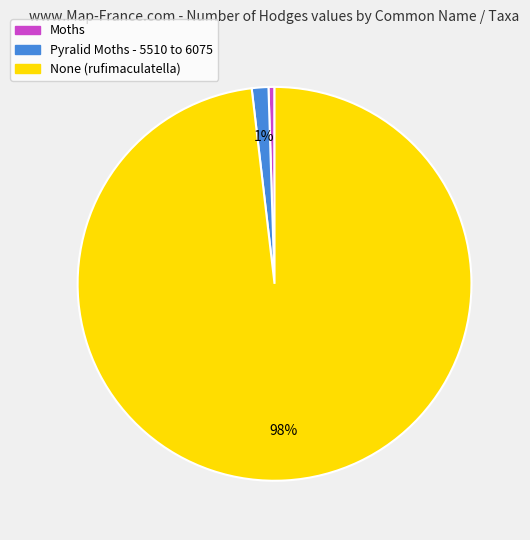

To the nearest percent, what is the combined percentage of None (rufimaculatella) and Pyralid Moths - 5510 to 6075?

100%